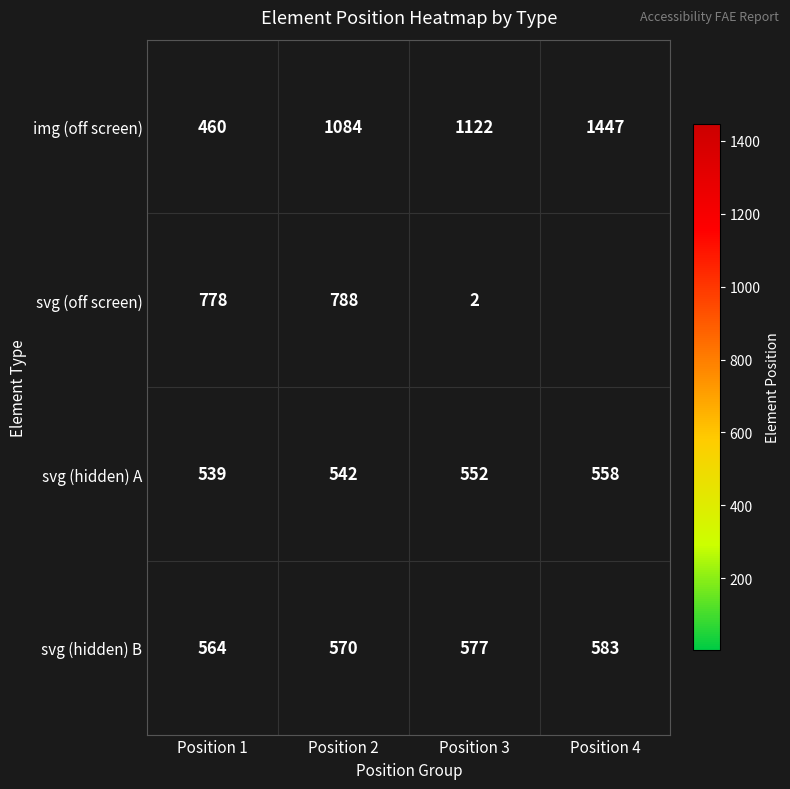

At which category does the chart reach its peak across all series?

Position 4